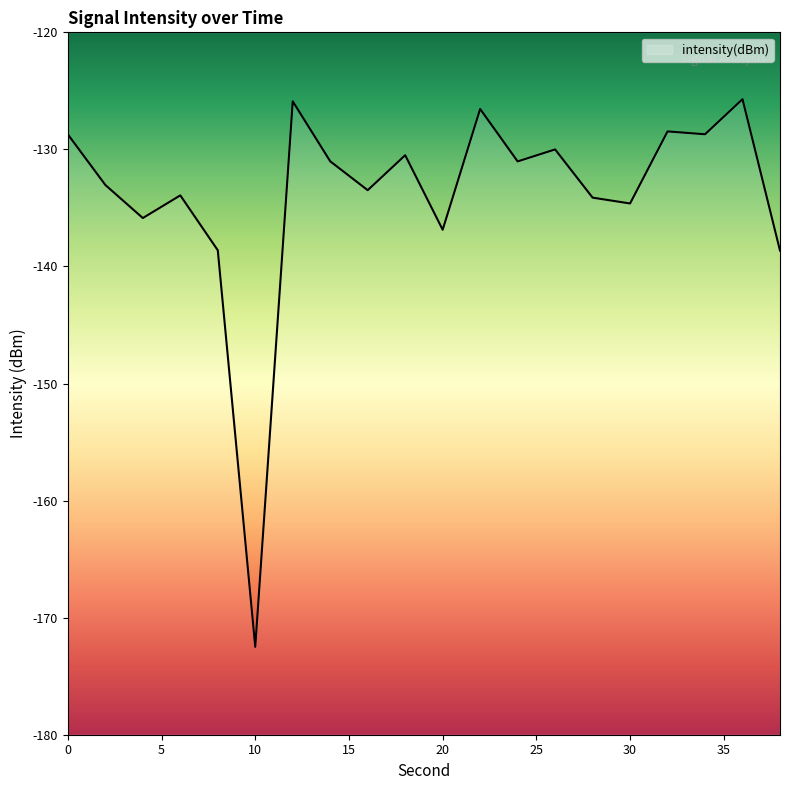

How many lines are shown in the chart?

1